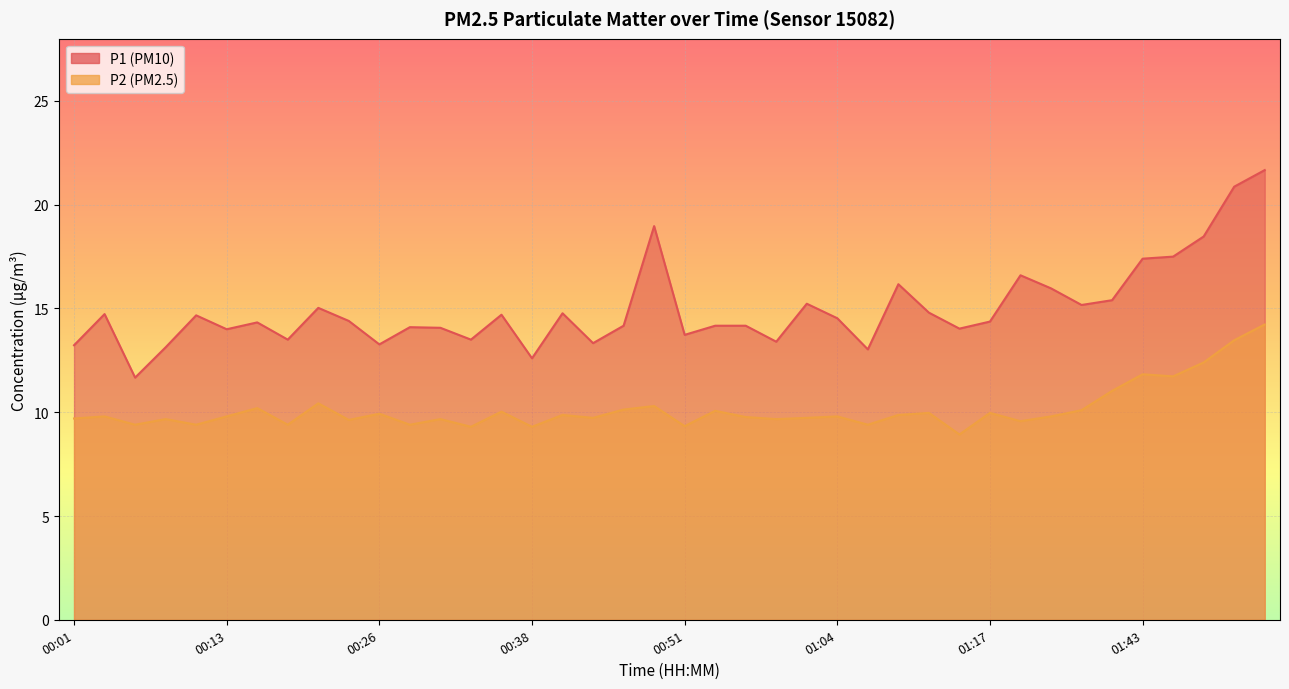

At how many categories does at least one series exceed 21?

1